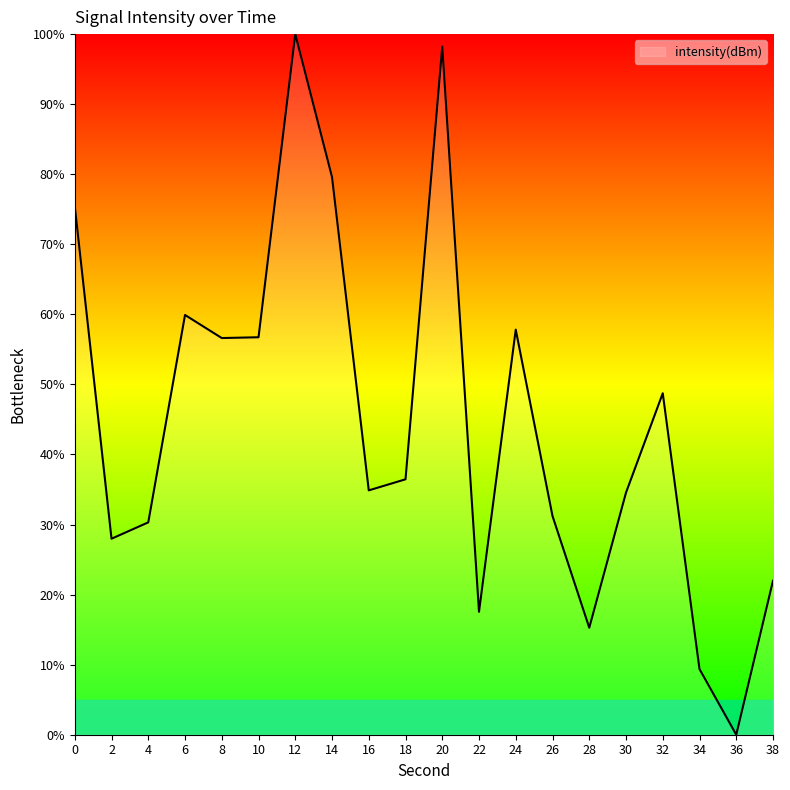

At which category does the data reach its first local peak?

6